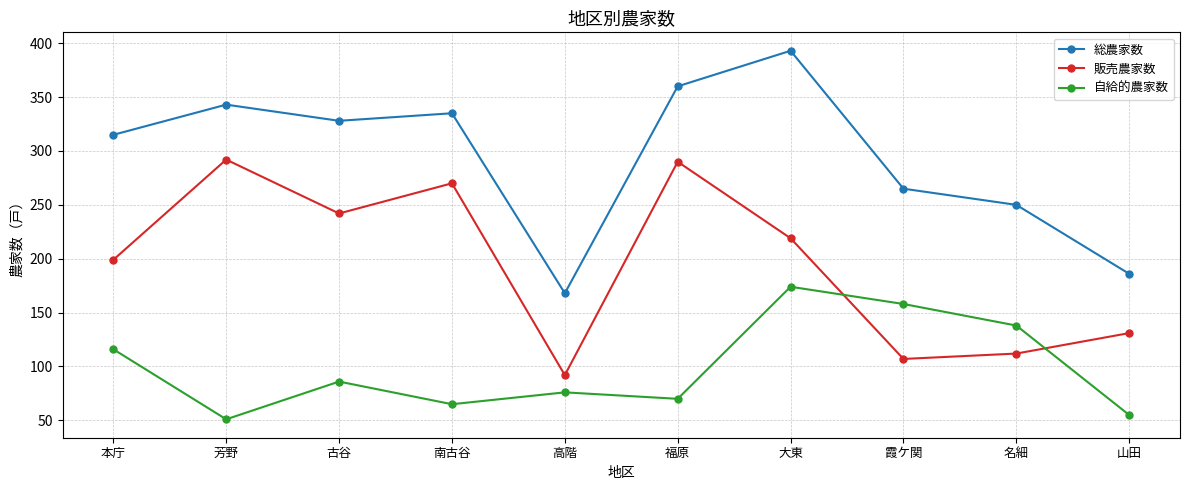

Which label corresponds to the largest value in the chart?

大東